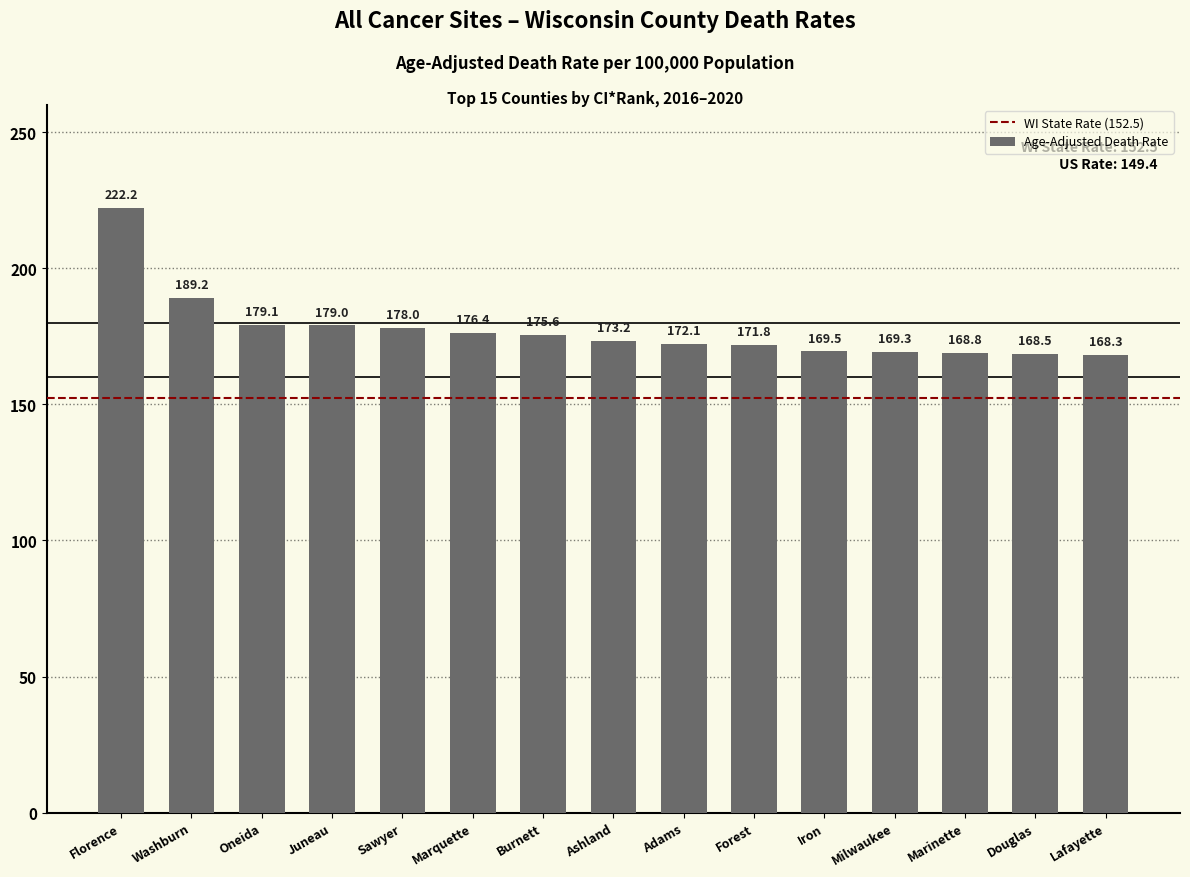

Rank the categories by value from highest to lowest.

Florence, Washburn, Oneida, Juneau, Sawyer, Marquette, Burnett, Ashland, Adams, Forest, Iron, Milwaukee, Marinette, Douglas, Lafayette